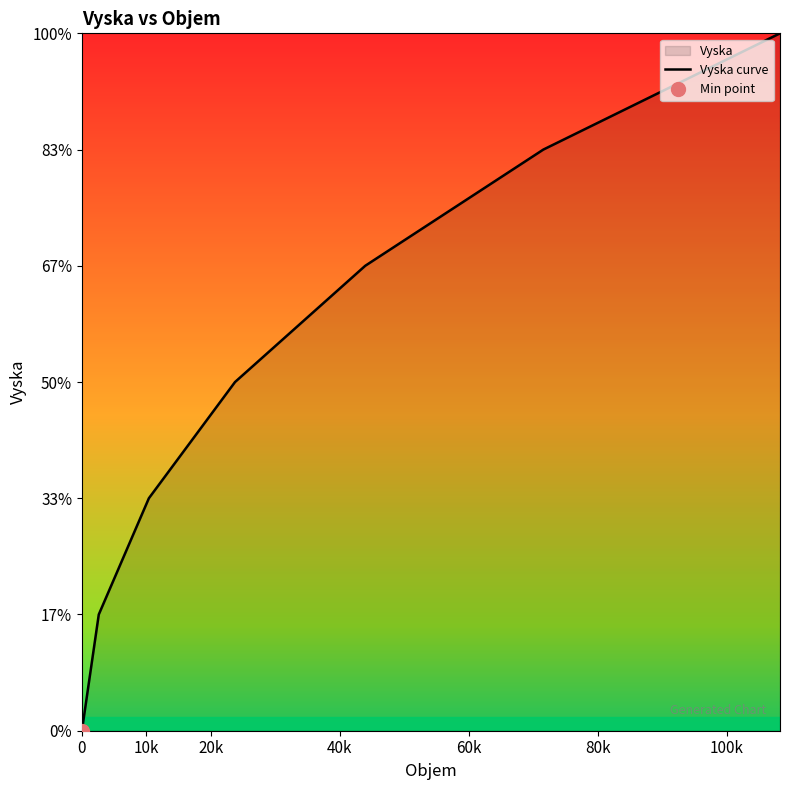

Count the number of values greater than 432.

4